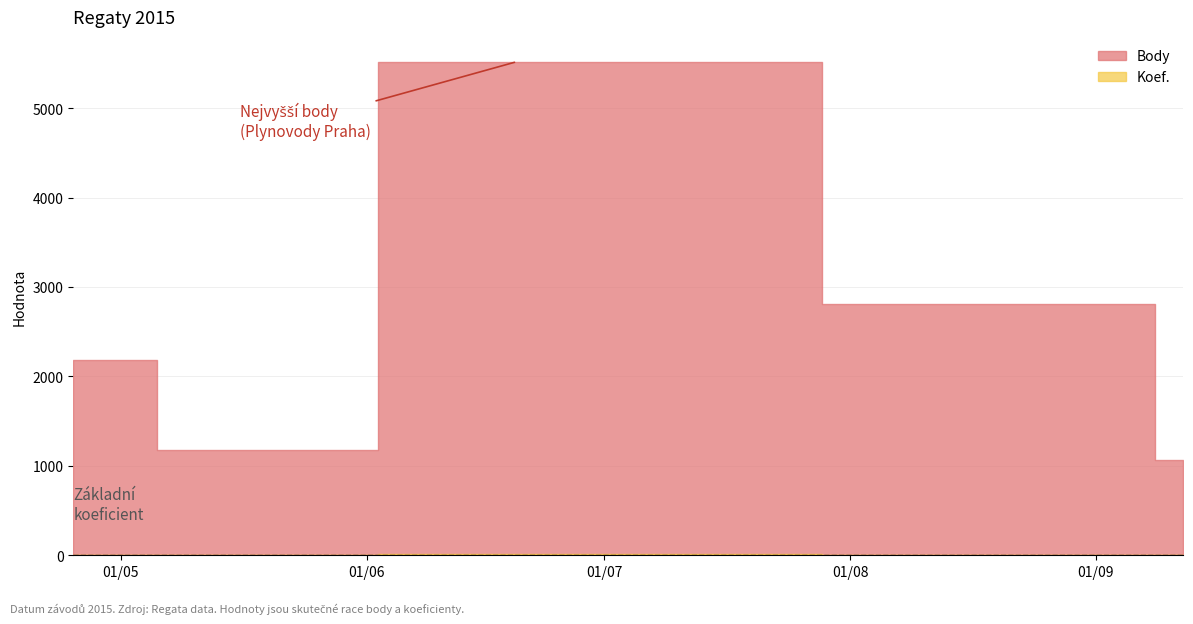

True or false: Body has more than 0 points higher than both neighbors.

True